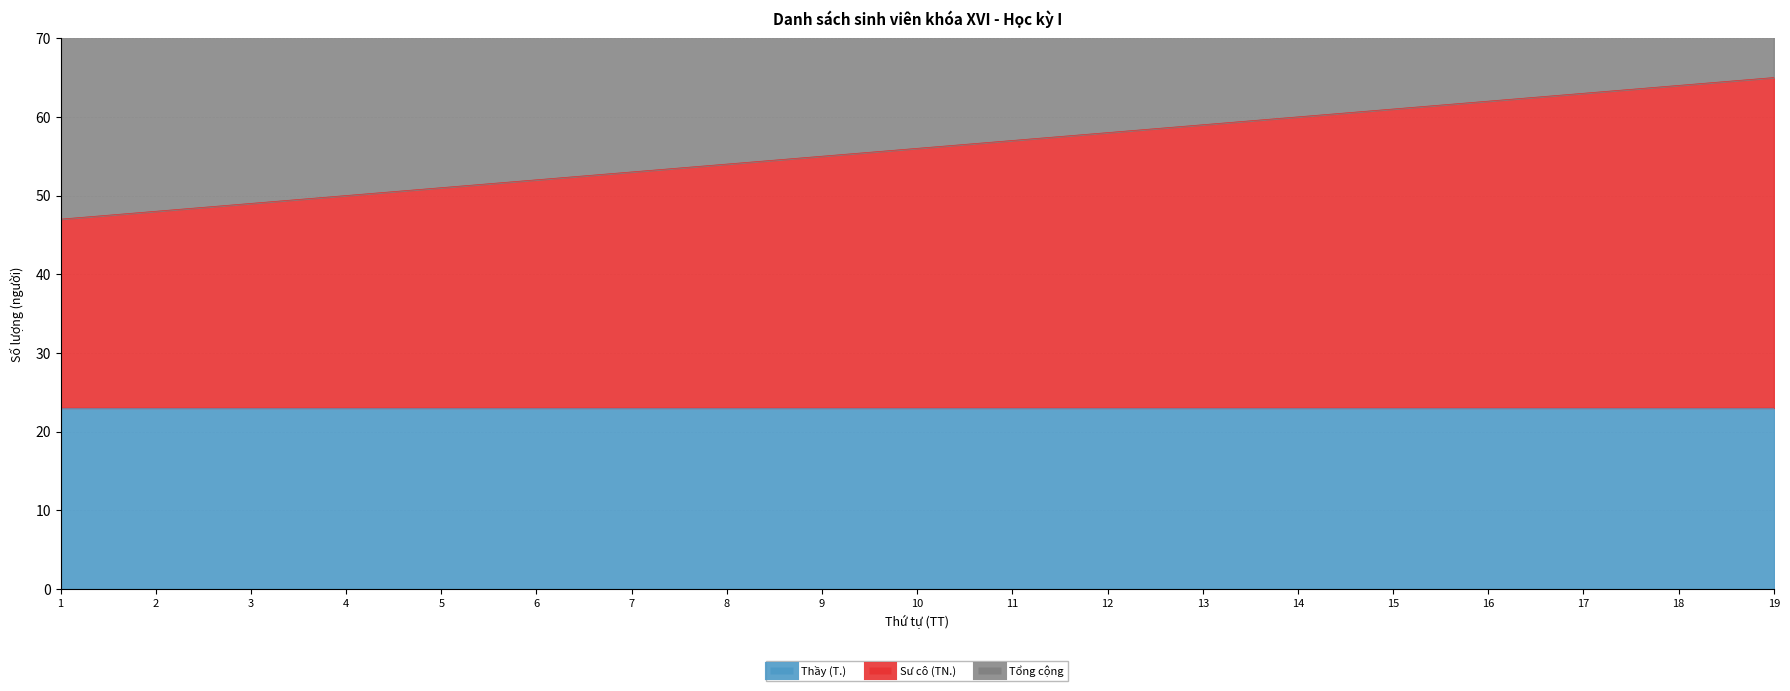

How many values in the Tổng cộng series are below 112?

9